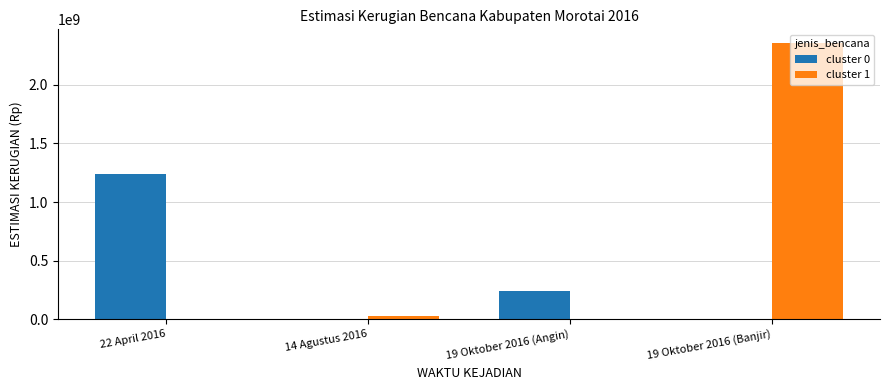

List the series in order of their peak value, highest first.

cluster 1, cluster 0